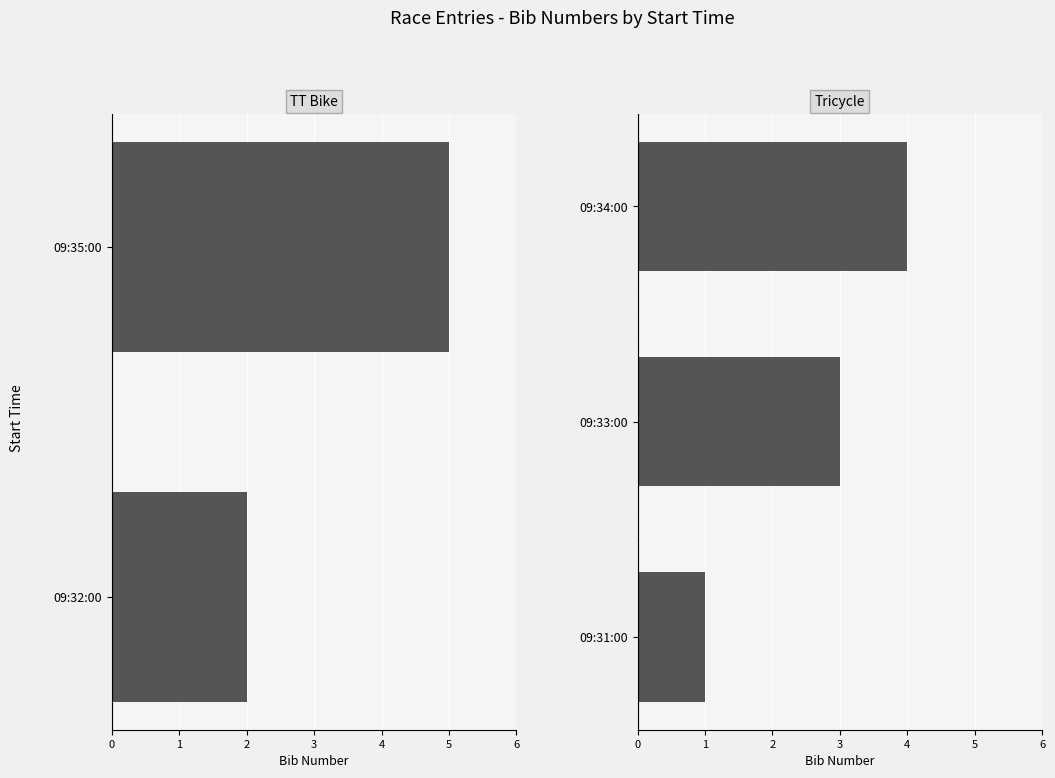

What is the smallest value displayed?

1